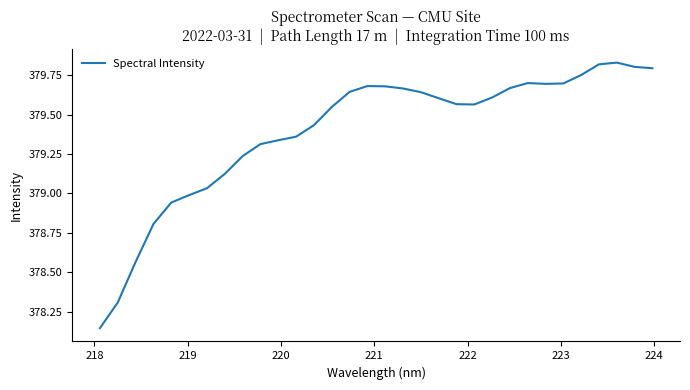

What is the difference between the maximum and minimum values?

1.7